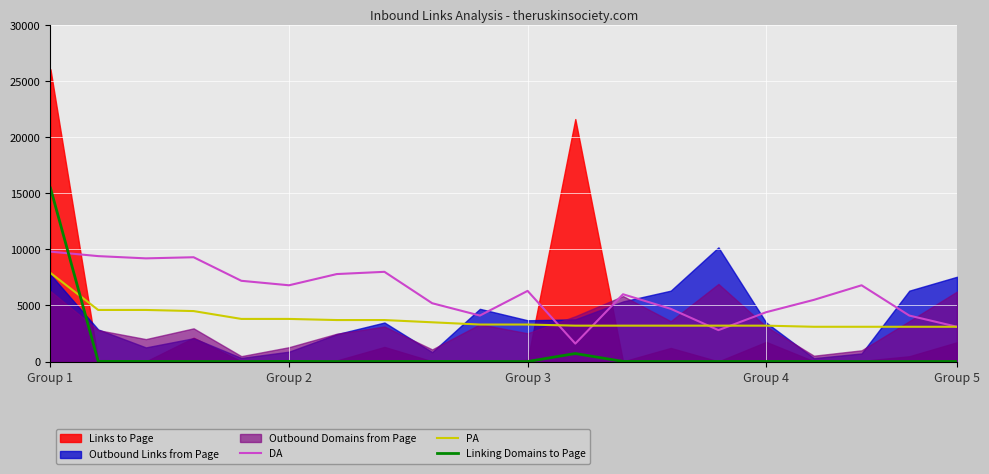

How many data points in DA are above 6300?

9